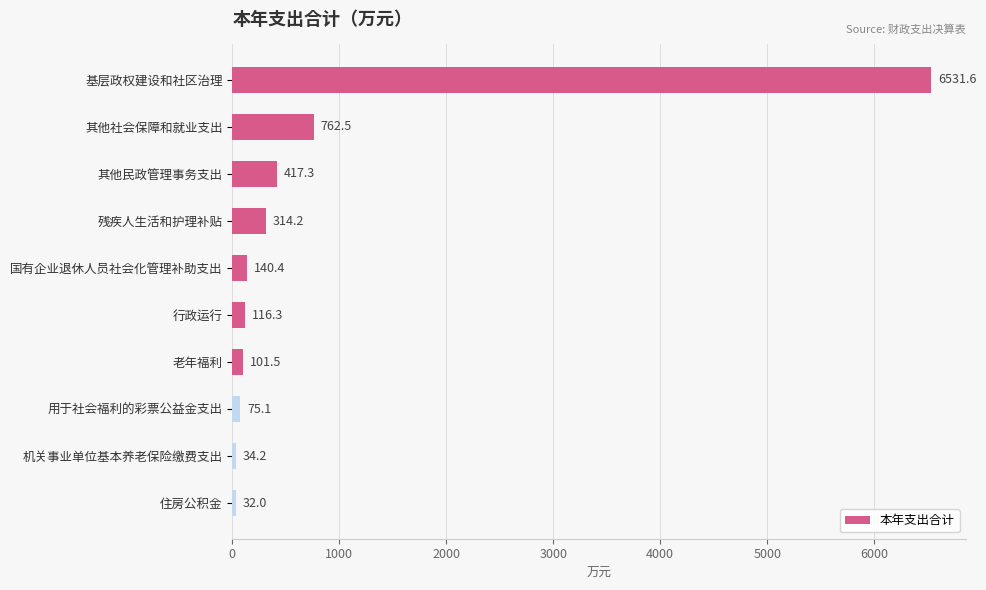

What is the minimum value shown in the chart?

32.0